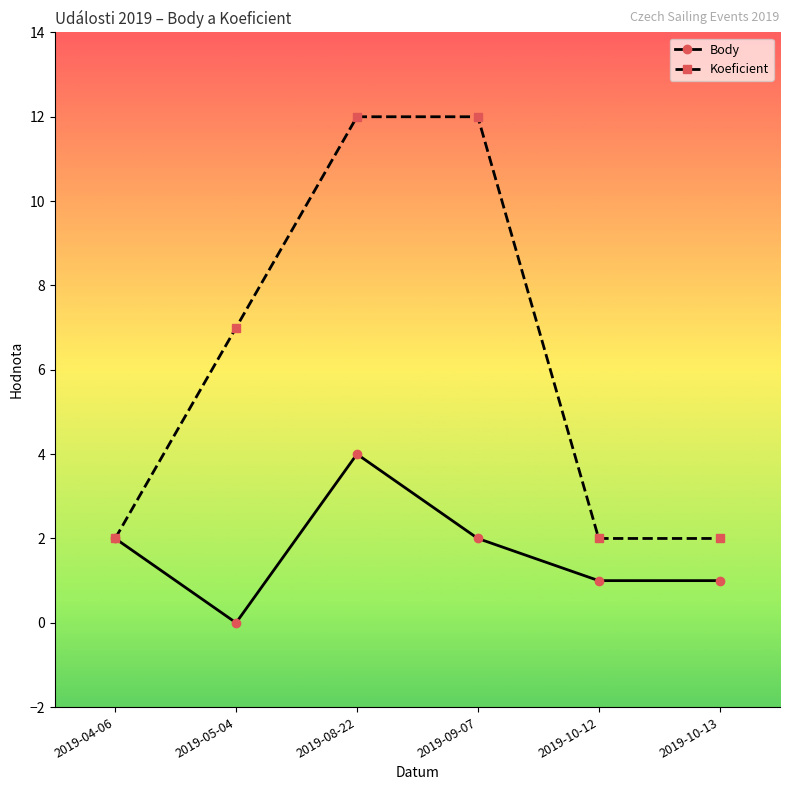

Which series has the largest total across all categories?

Koeficient